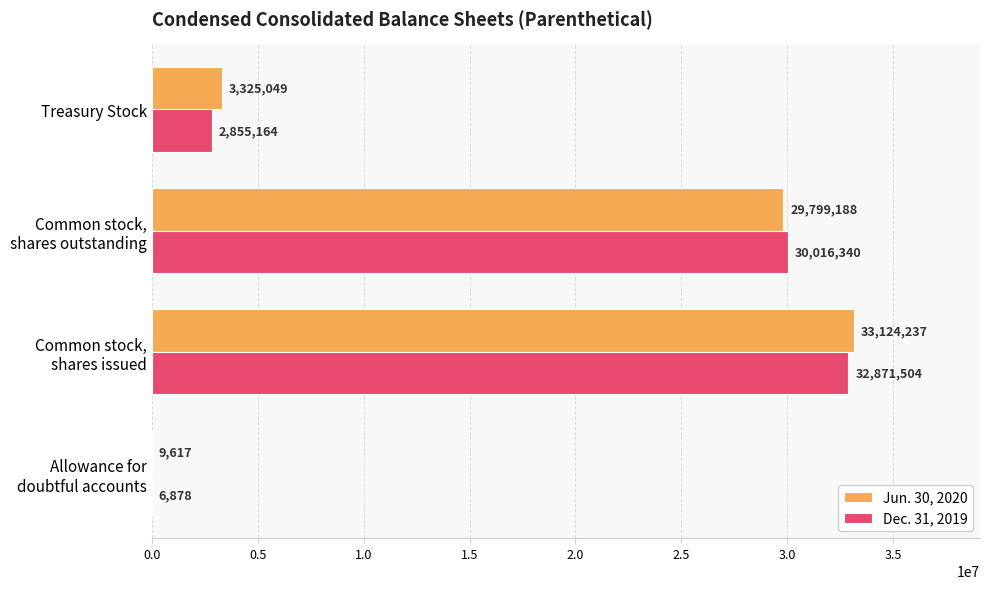

What is the sum of all Dec. 31, 2019 values?

65749886